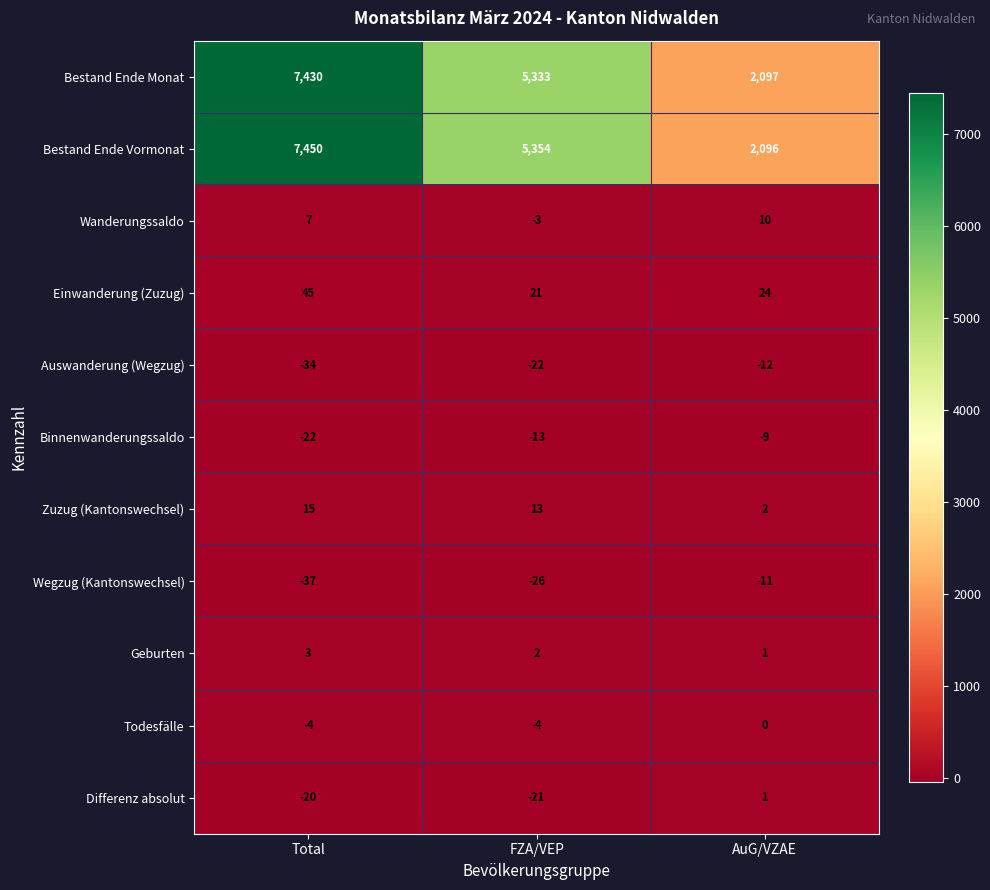

What value does the Bestand Ende Monat series have at Total, to the nearest 100?

7400